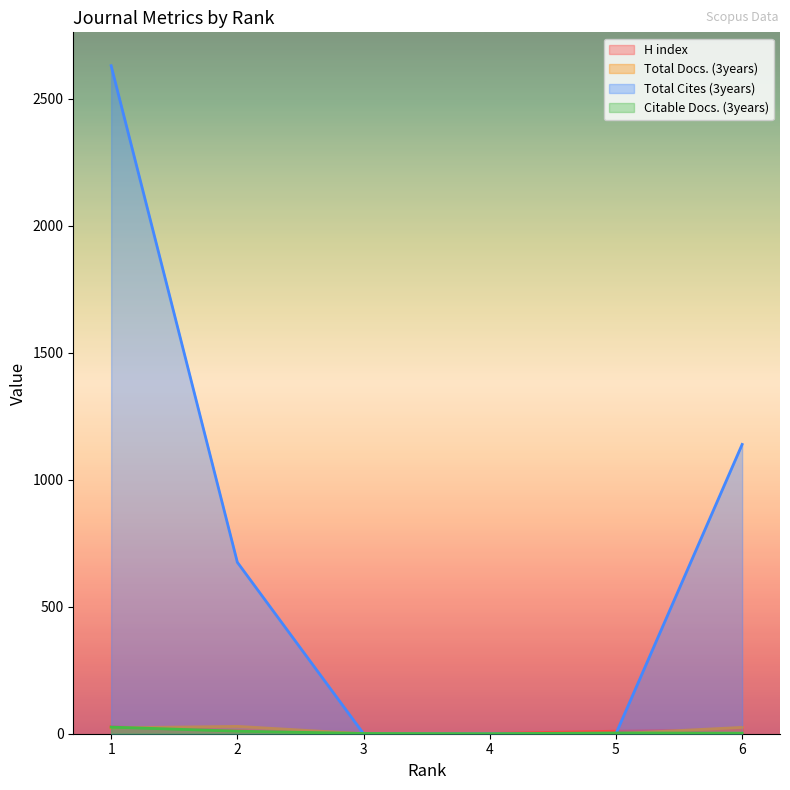

Which series has the largest range (max minus min)?

Total Cites (3years)